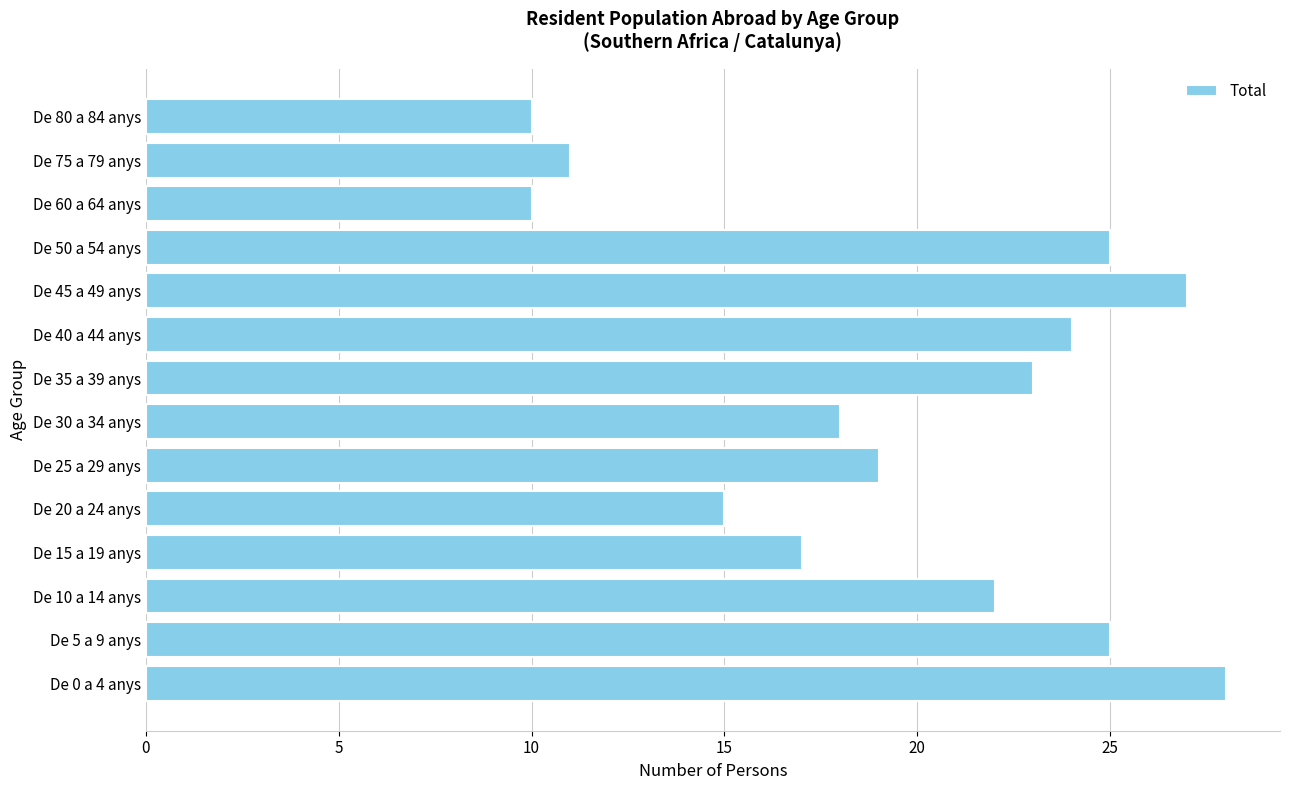

The value at De 30 a 34 anys is 10. True or false?

False